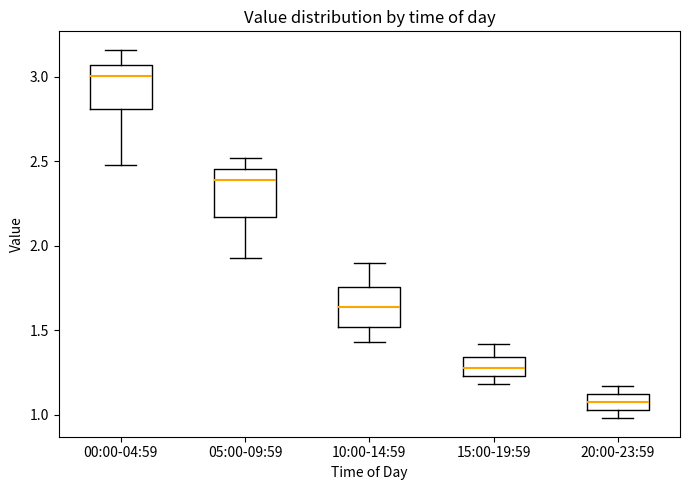

Reading left to right, read every box against the y-axis: the position of its median line, the range the box covers, and the ends of its whiskers. The values are not printed on the chart, so give them approximately, as read against the axis.

00:00-04:59: median 3.00, box 2.80 to 3.05, whiskers 2.50 to 3.15
05:00-09:59: median 2.40, box 2.15 to 2.45, whiskers 1.95 to 2.50
10:00-14:59: median 1.65, box 1.50 to 1.75, whiskers 1.45 to 1.90
15:00-19:59: median 1.30, box 1.25 to 1.35, whiskers 1.20 to 1.40
20:00-23:59: median 1.10 (inside the box), box 1.05 to 1.10, whiskers 1.00 to 1.15